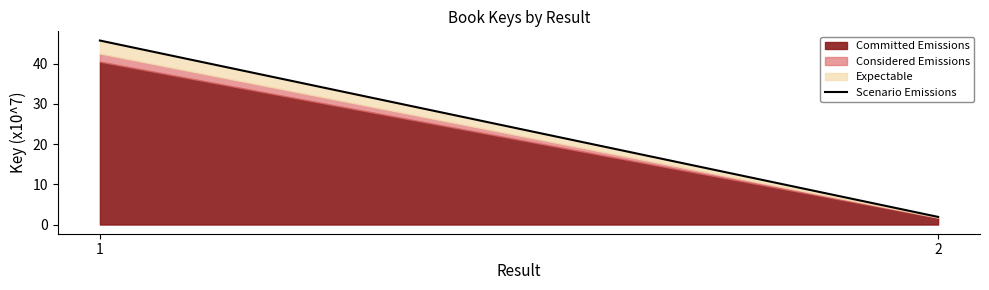

List the labels in order of value, smallest first.

2, 1